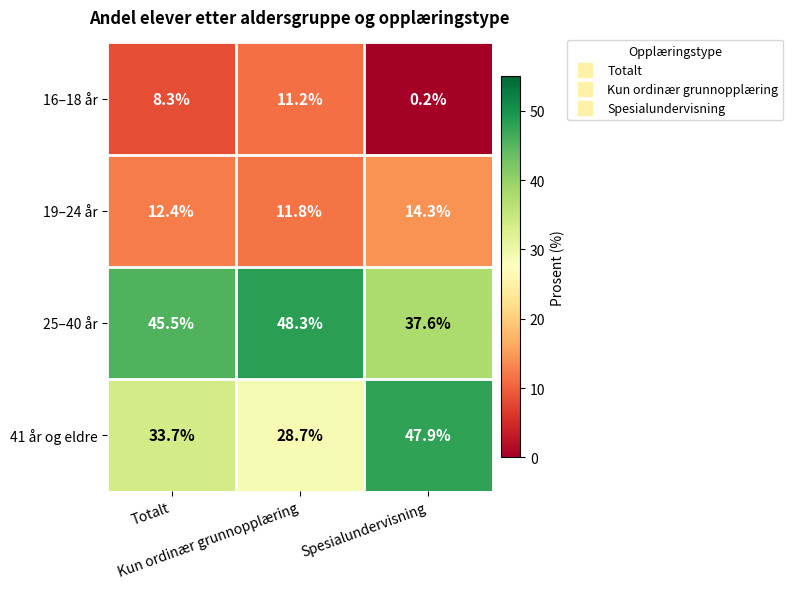

What is the maximum value for 41 år og eldre?

47.9